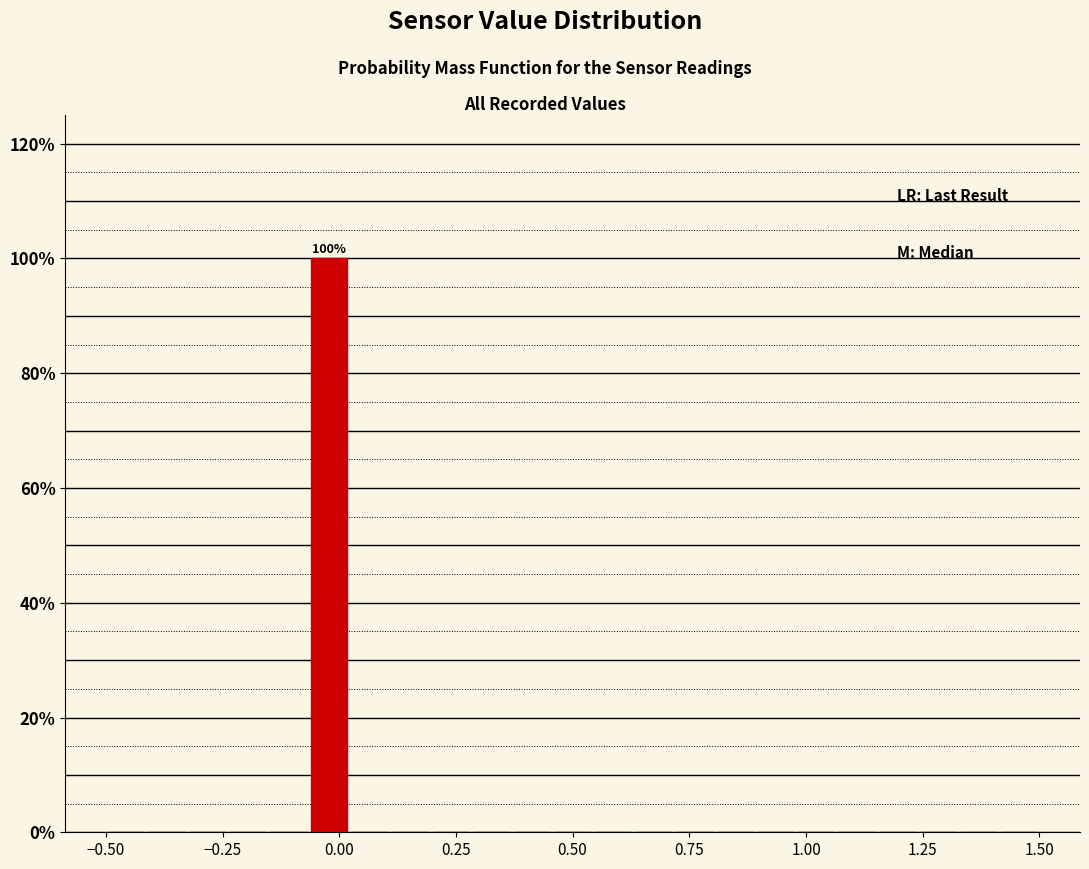

Read against the x-axis, roughly where is the centre of the tallest bar?

0.00